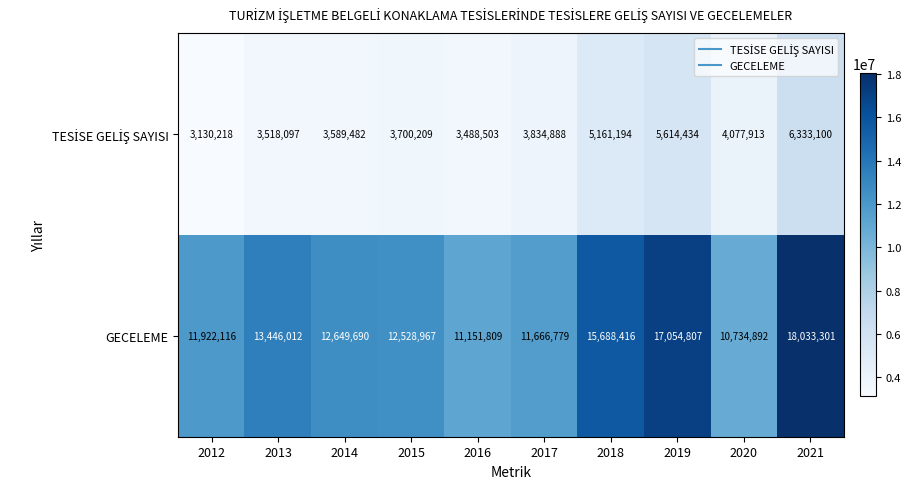

Where is GECELEME nearest to the value 14384096?

2013